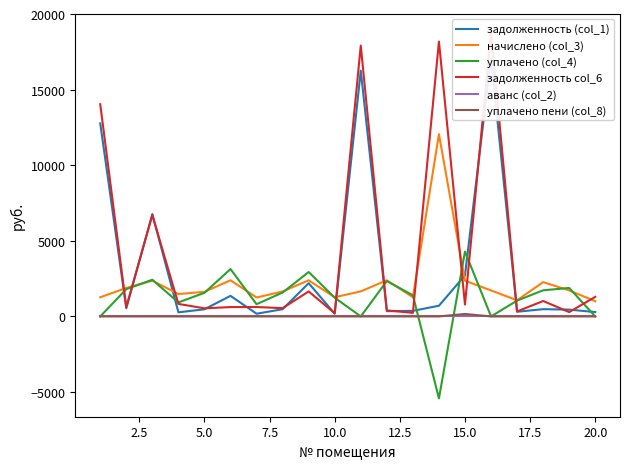

True or false: уплачено пени (col_8) and начислено (col_3) cross at least once.

False